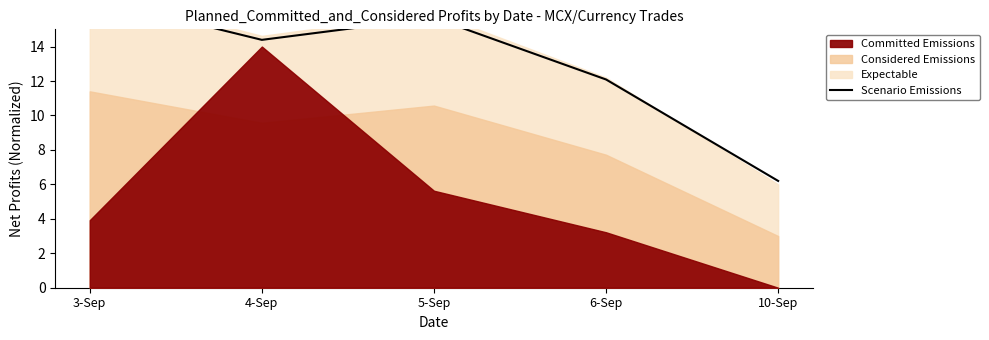

Where is the data nearest to the value 11?

6-Sep